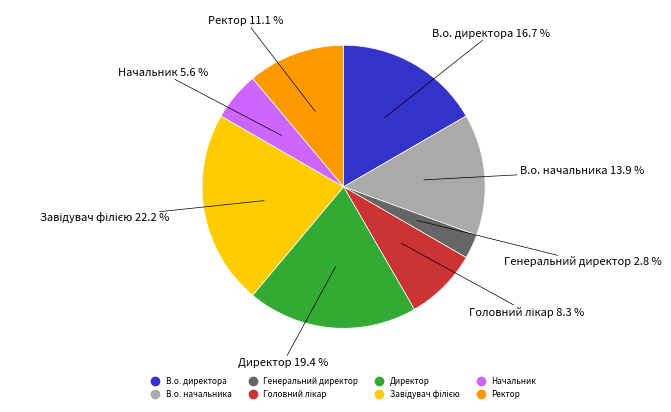

What portion of the pie excludes Директор?

80.6%